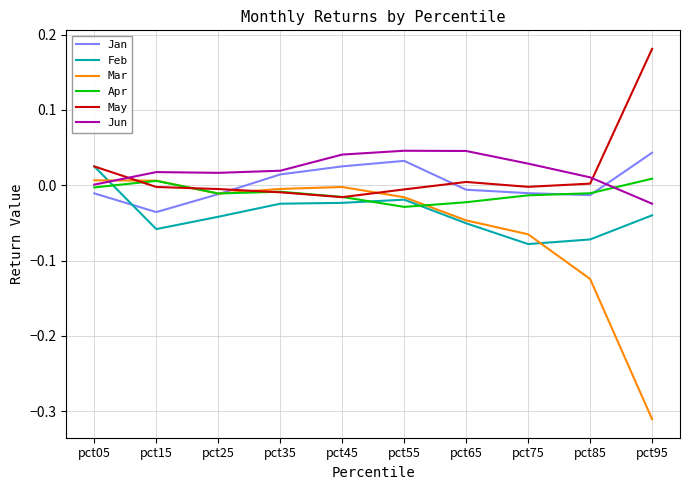

After their last crossing, which series has the higher values: Feb or Jan?

Jan